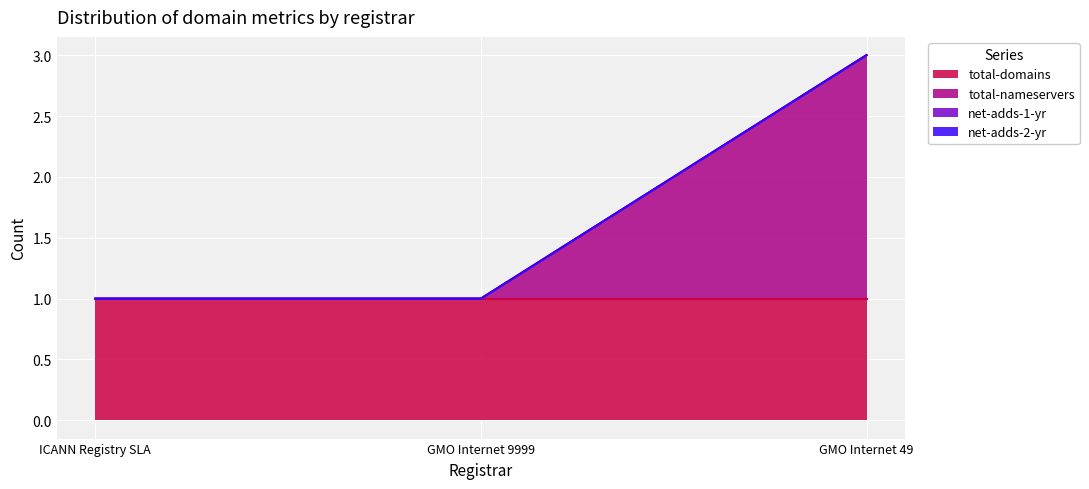

What is the minimum value for total-domains?

1